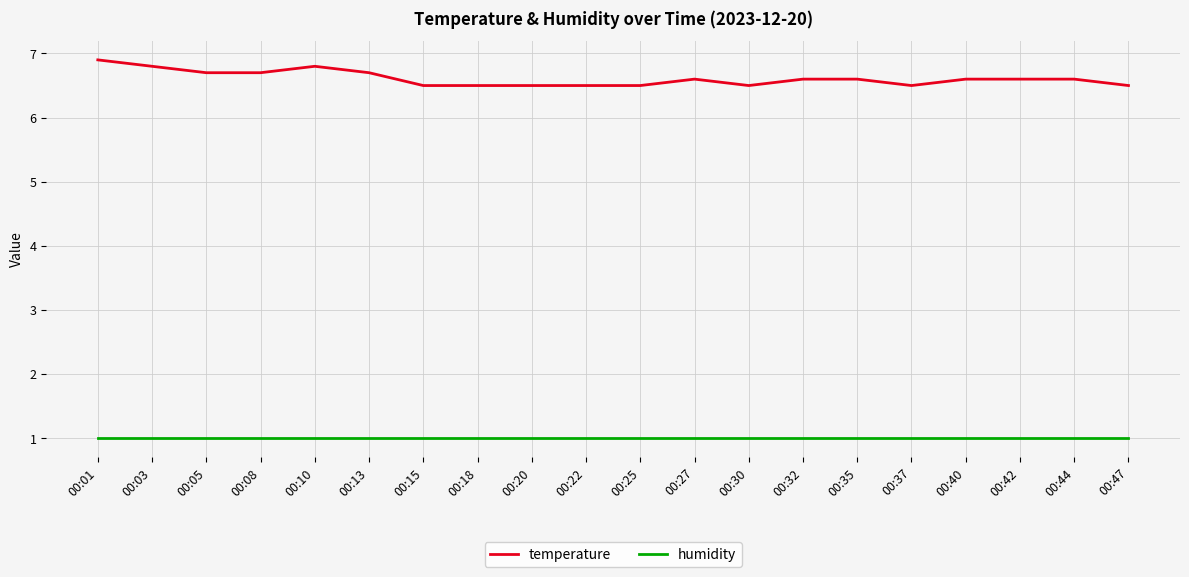

Rank the series by their average value, from highest to lowest.

temperature, humidity